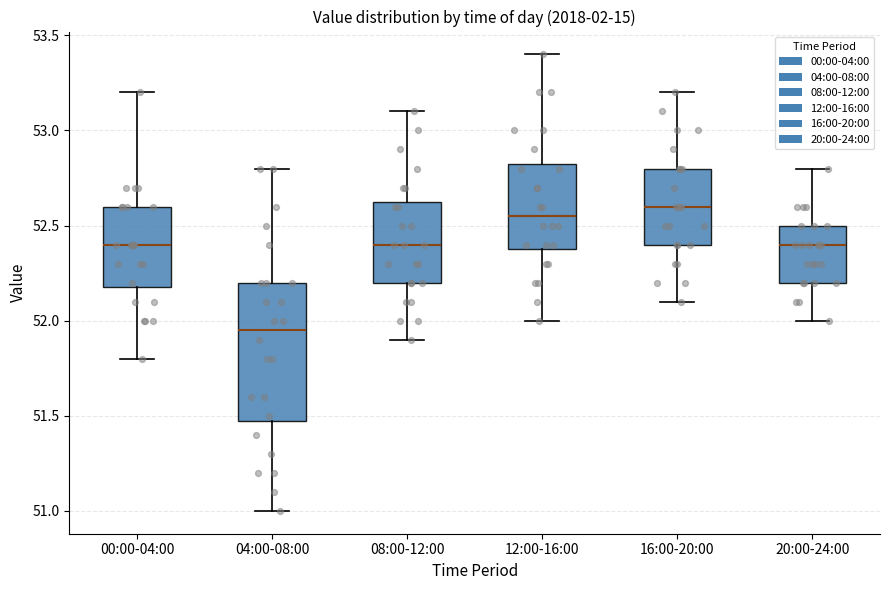

Reading left to right, transcribe this box plot: for each box, give where its median line is, the range the box spans, and where its two whiskers end, as read against the y-axis. The values are not printed on the chart, so give them approximately, as read against the axis.

00:00-04:00: median 52.40, box 52.20 to 52.60, whiskers 51.80 to 53.20
04:00-08:00: median 51.95, box 51.50 to 52.20, whiskers 51.00 to 52.80
08:00-12:00: median 52.40, box 52.20 to 52.65, whiskers 51.90 to 53.10
12:00-16:00: median 52.55, box 52.40 to 52.85, whiskers 52.00 to 53.40
16:00-20:00: median 52.60, box 52.40 to 52.80, whiskers 52.10 to 53.20
20:00-24:00: median 52.40, box 52.20 to 52.50, whiskers 52.00 to 52.80